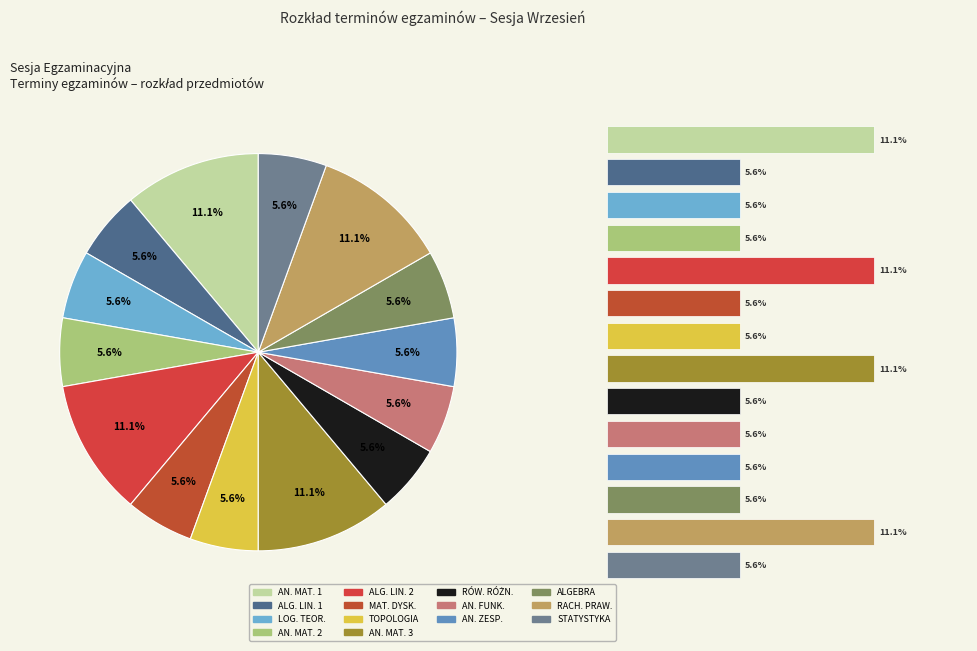

Count the number of slices in the pie.

14